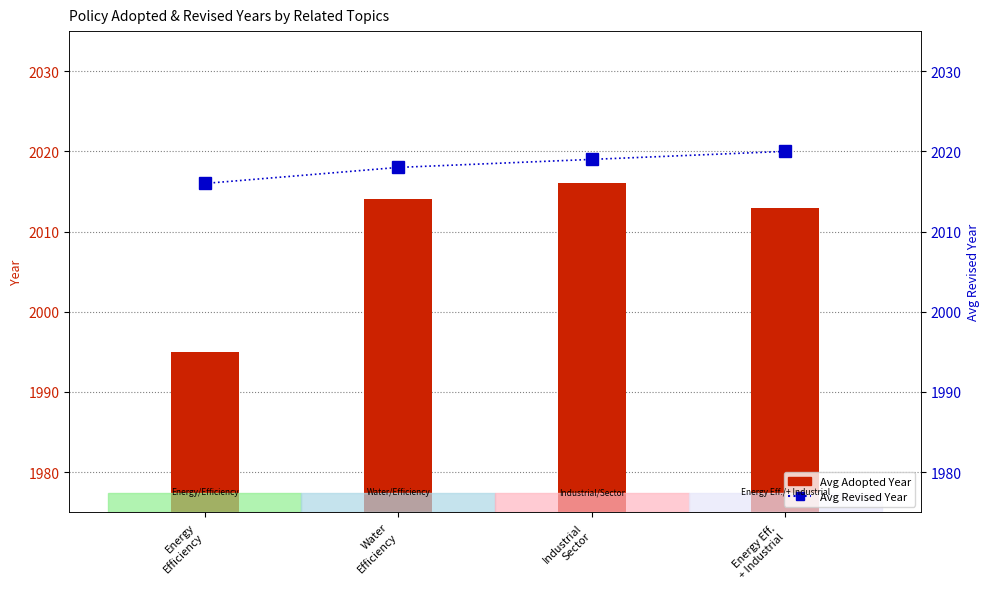

Rank the series at Industrial
Sector from lowest to highest value.

Avg Adopted Year, Avg Revised Year